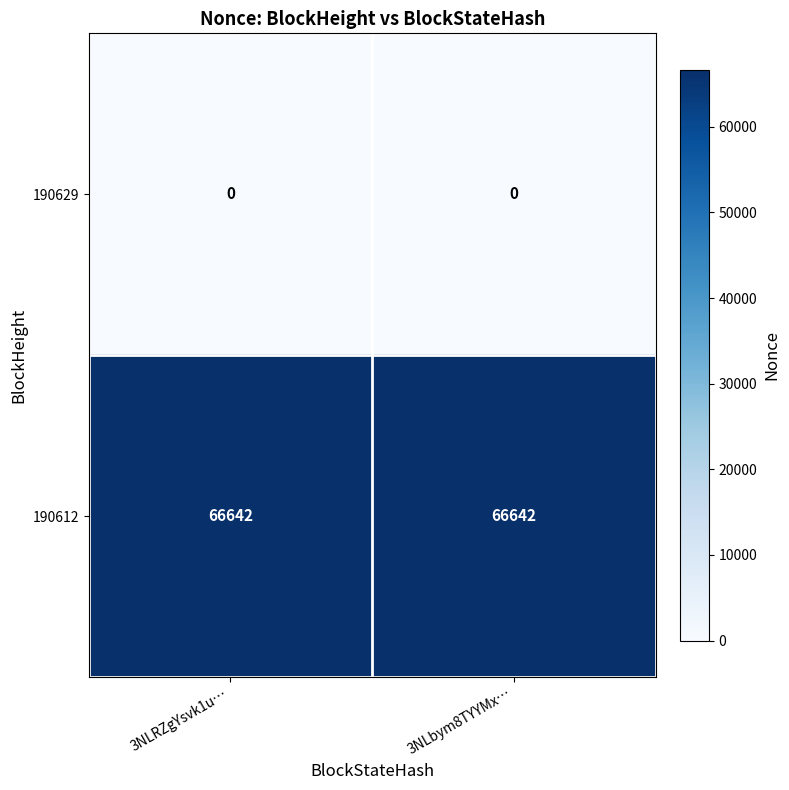

Rank the series by their maximum value, from lowest to highest.

190629, 190612